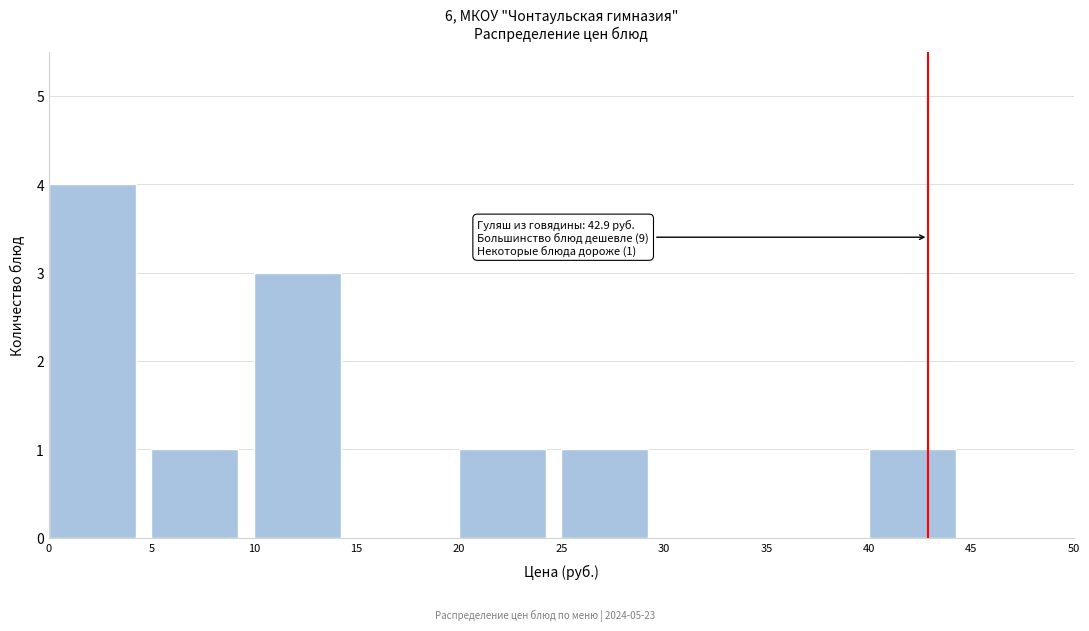

Which range on the x-axis has the tallest bar?

0 to 5